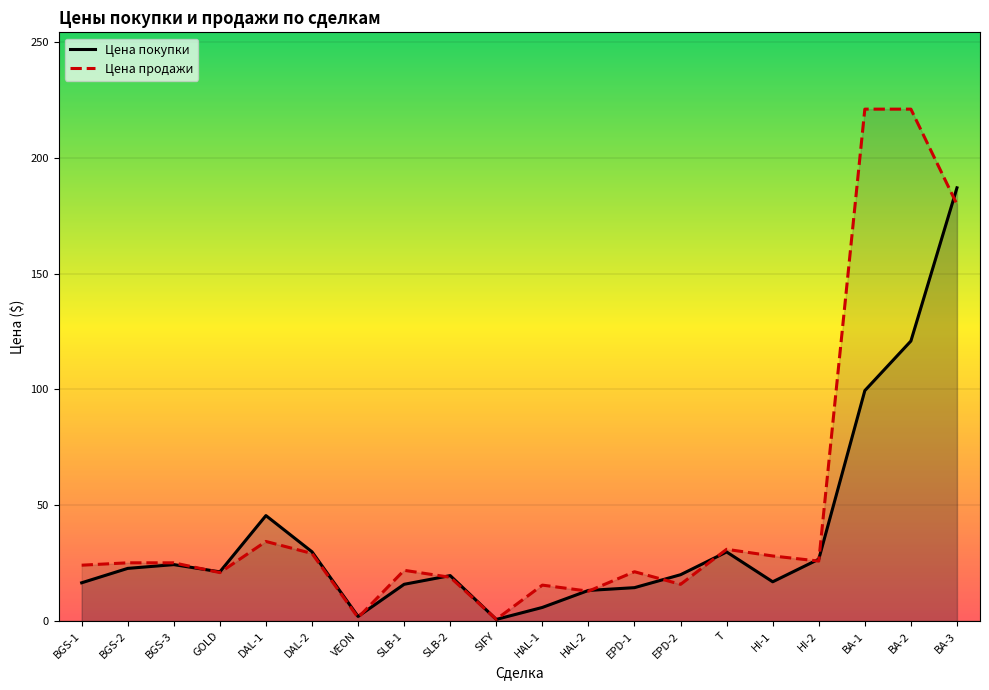

What position from the right is EPD-2?

7